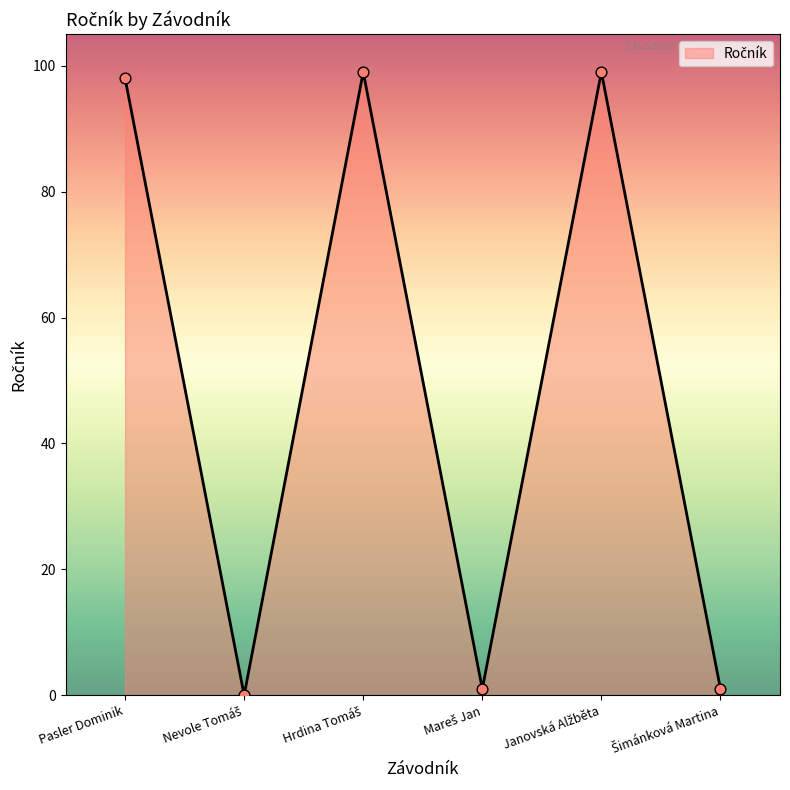

What is the difference between the second highest and minimum values?

99